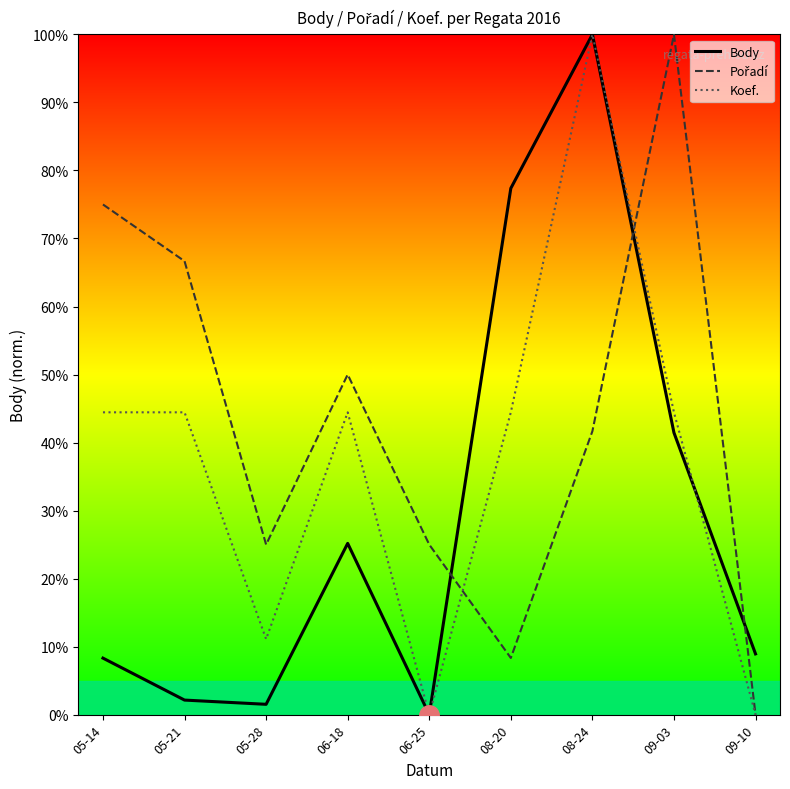

What is the difference between the highest and lowest values at 06-25?

25.0